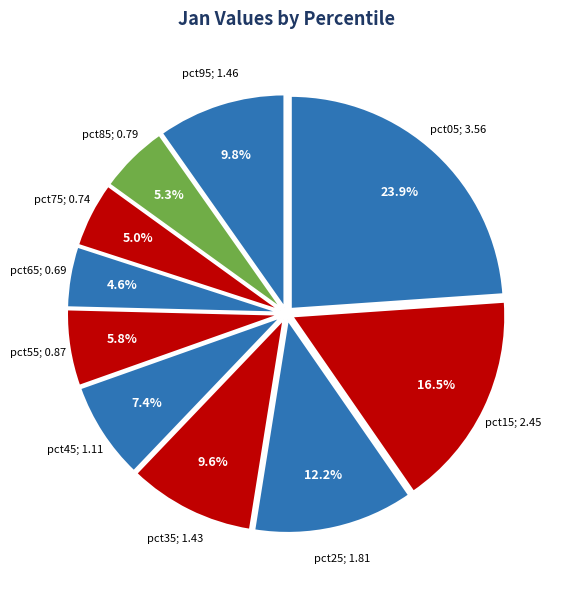

Does any single category account for the majority?

No